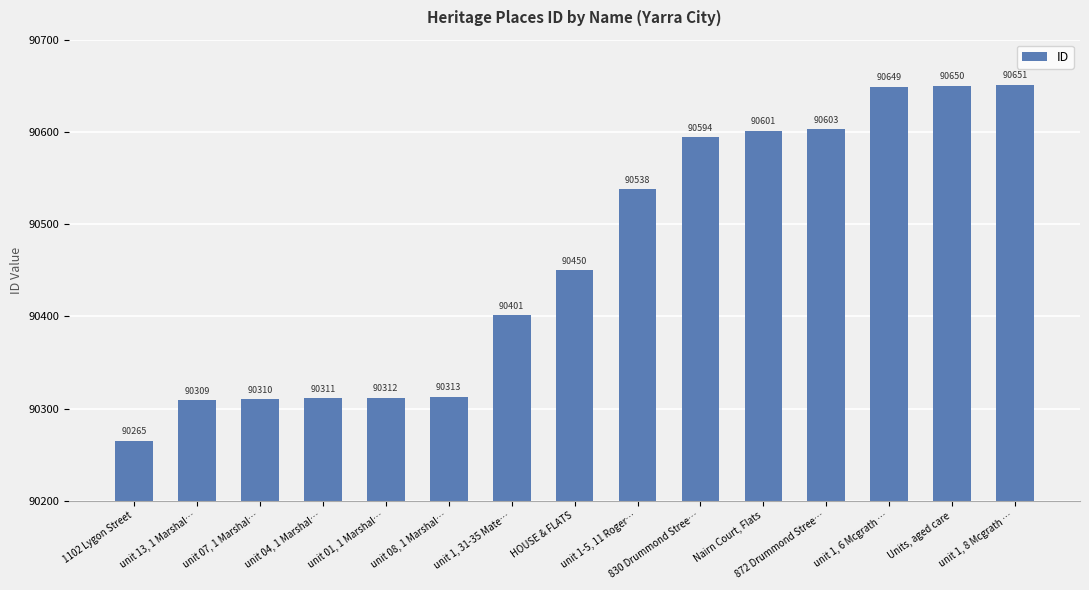

Which has a higher value, unit 07, 1 Marshal… or HOUSE & FLATS?

HOUSE & FLATS